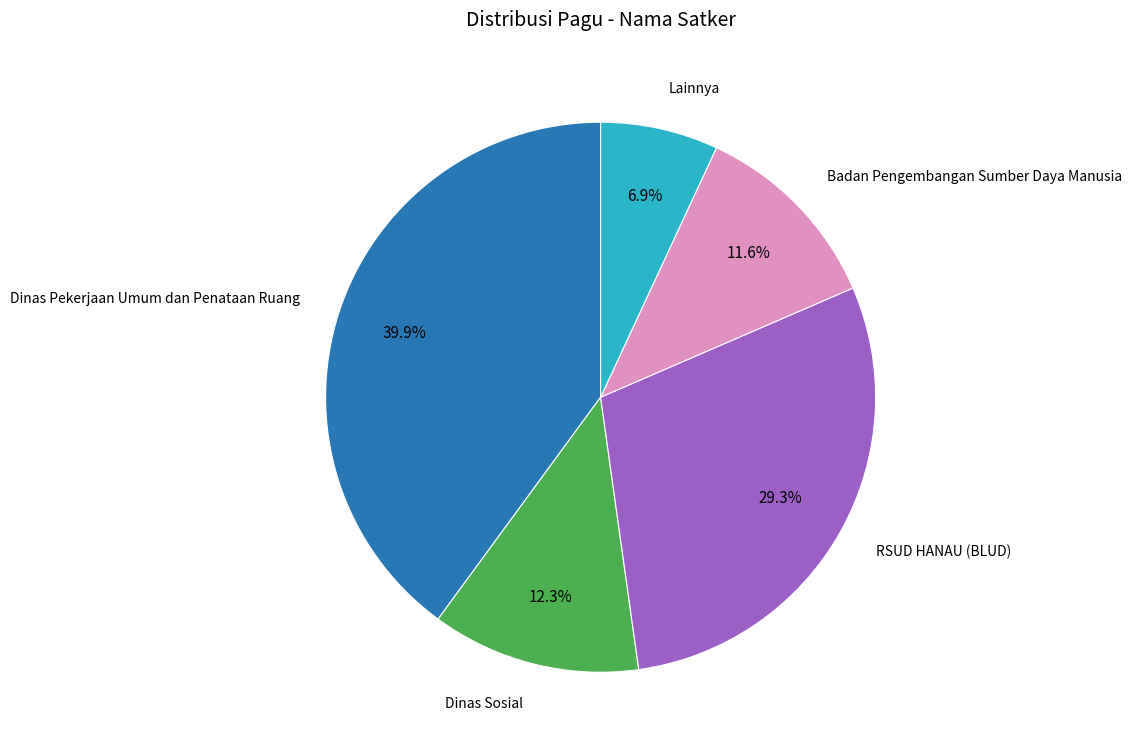

Is there any slice that represents more than half of the pie?

No